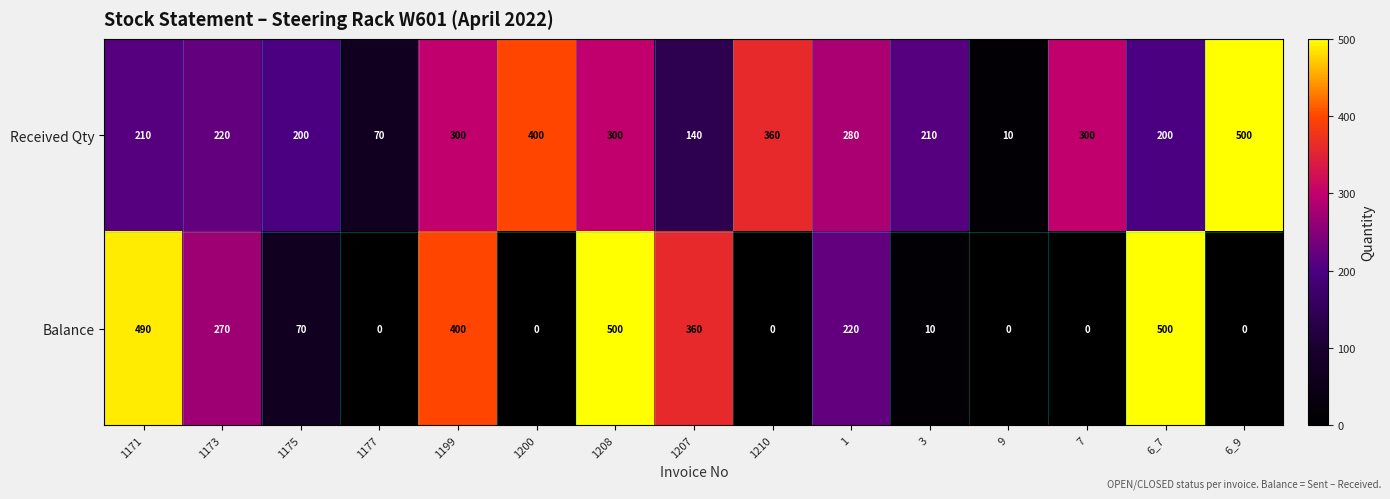

Rank the series by their average value, from lowest to highest.

Balance, Received Qty